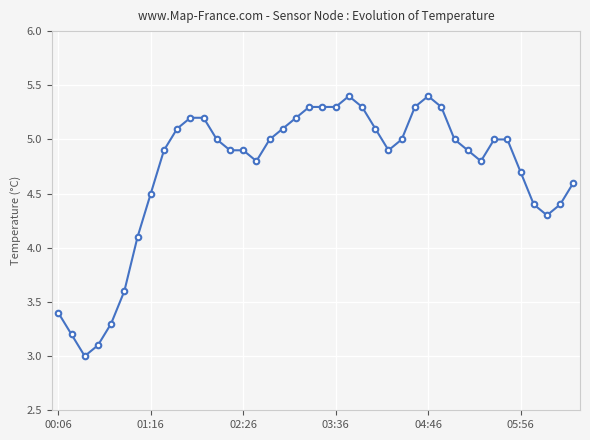

What is the value of the 23rd point from the left?

5.4